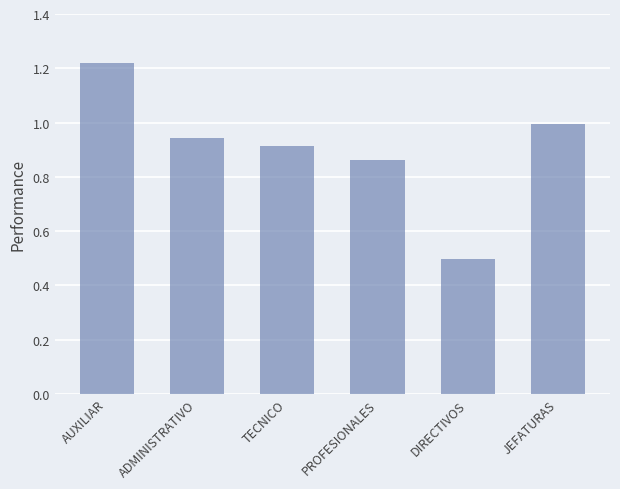

Which category has the lowest value across all series?

DIRECTIVOS